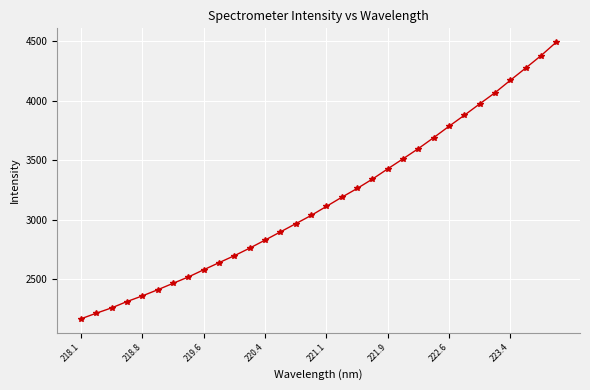

What is the difference between the maximum and minimum values?

2320.9